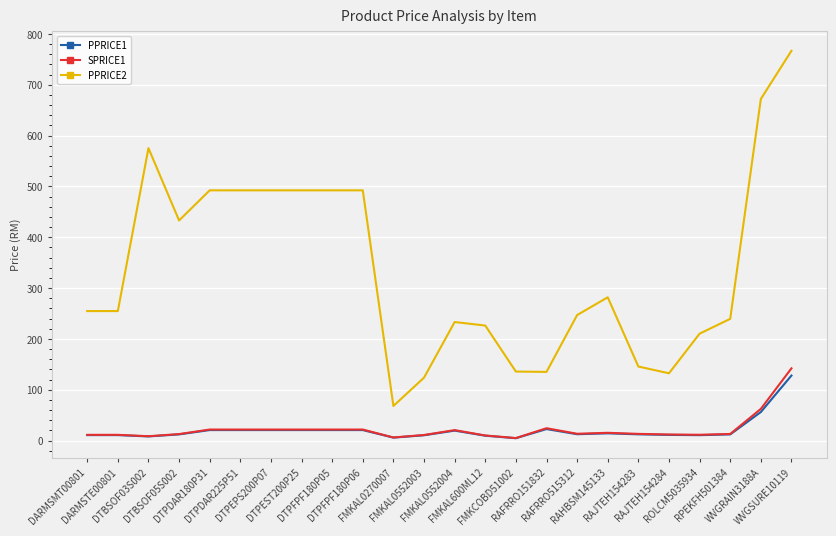

Does the chart display data point markers on the line(s)?

No